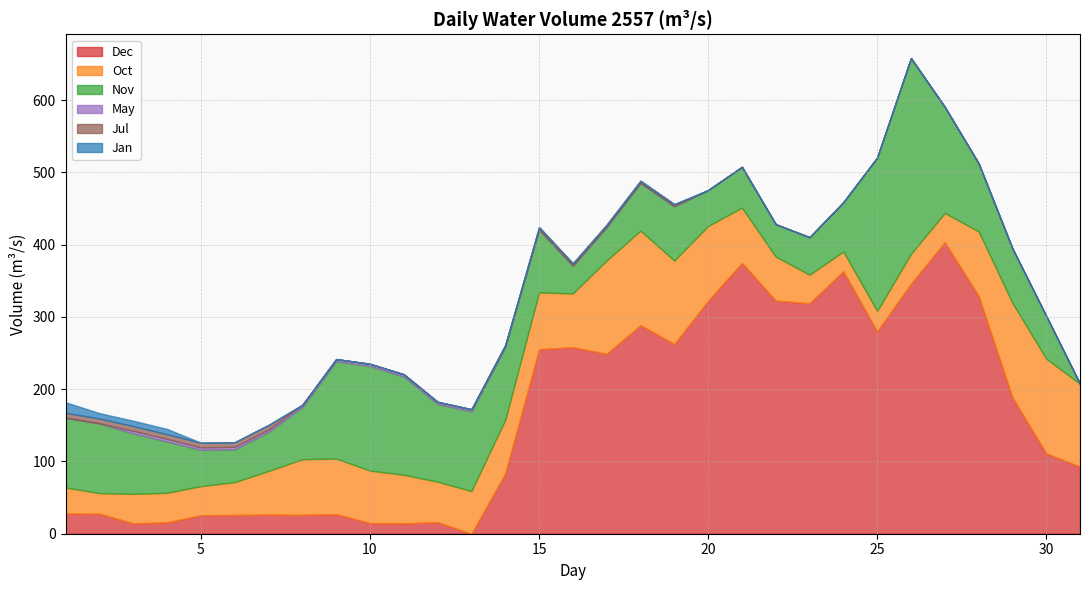

What is the average value of the Oct series?

70.5